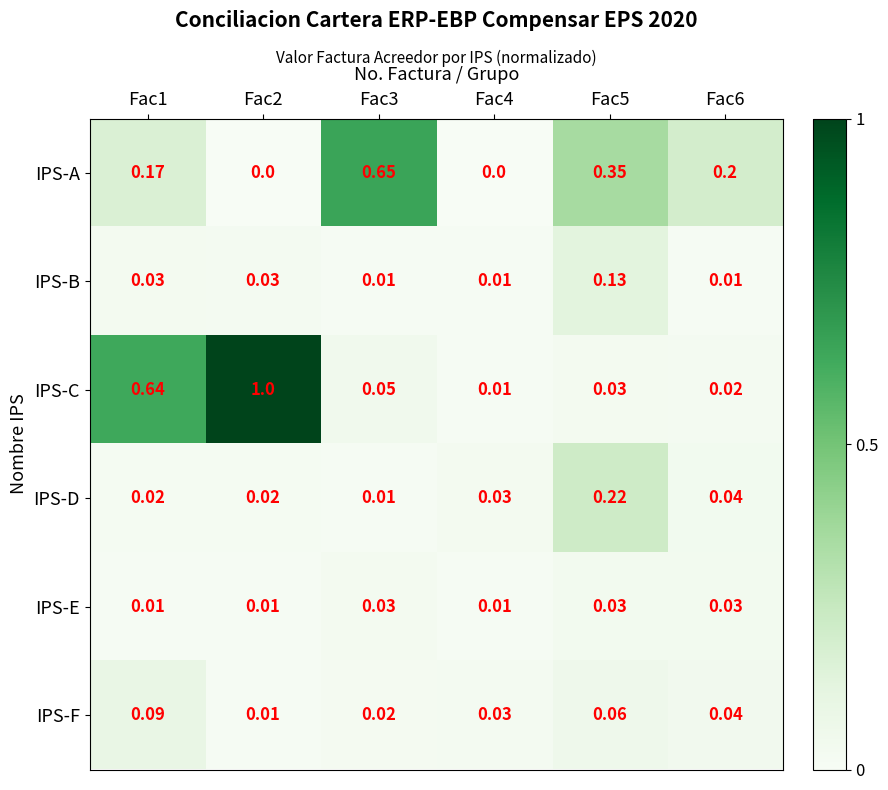

List the series in order of their peak value, lowest first.

IPS-E, IPS-F, IPS-B, IPS-D, IPS-A, IPS-C